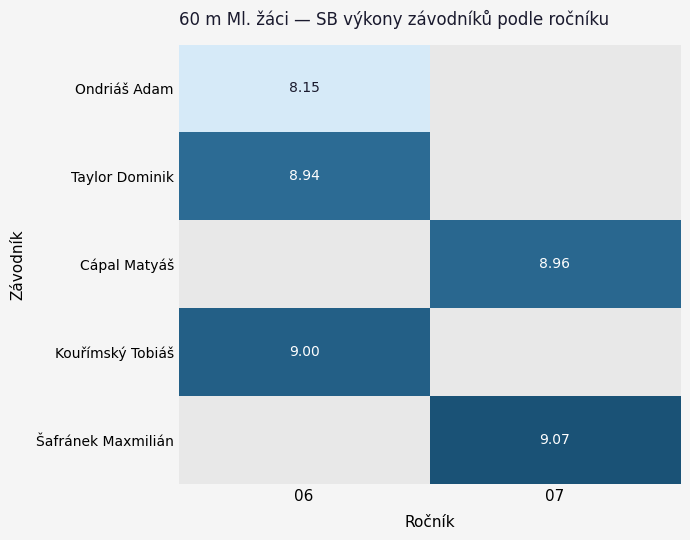

True or false: Šafránek Maxmilián has a value of 3.6 at 07.

False